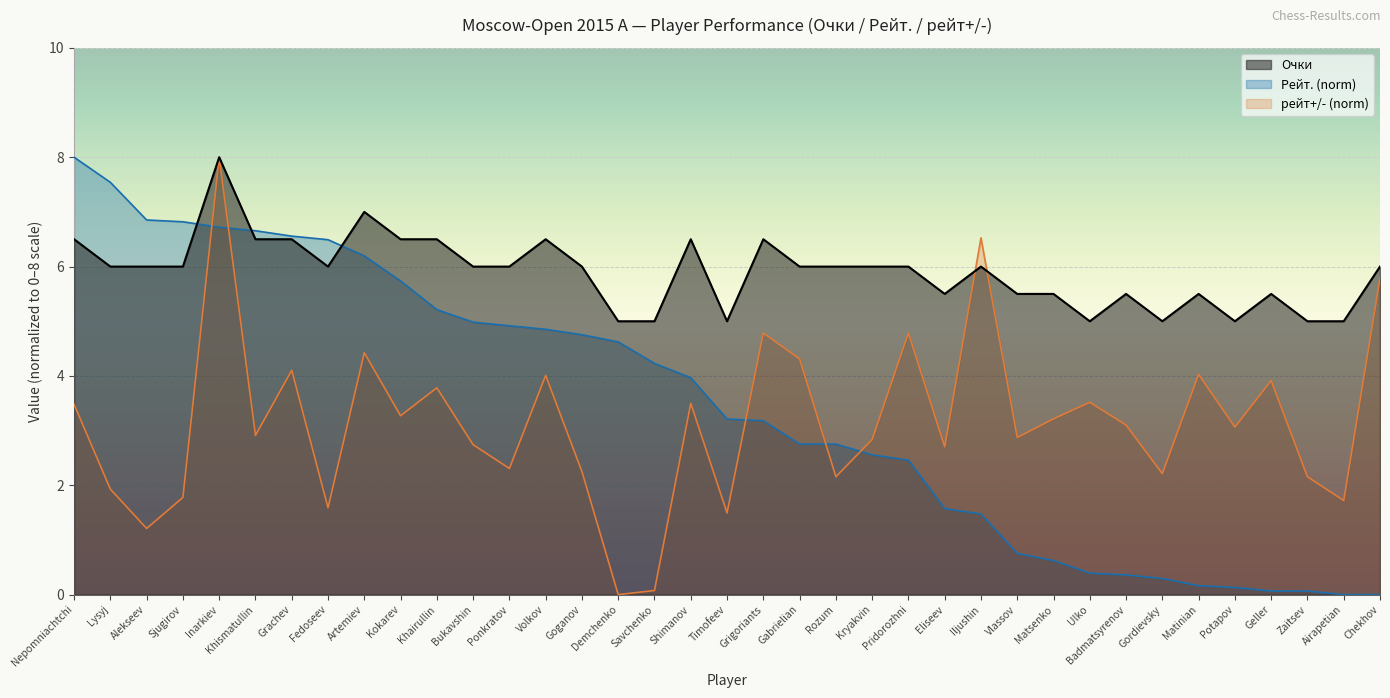

In Очки, how many points are higher than both neighbors (excluding endpoints)?

9